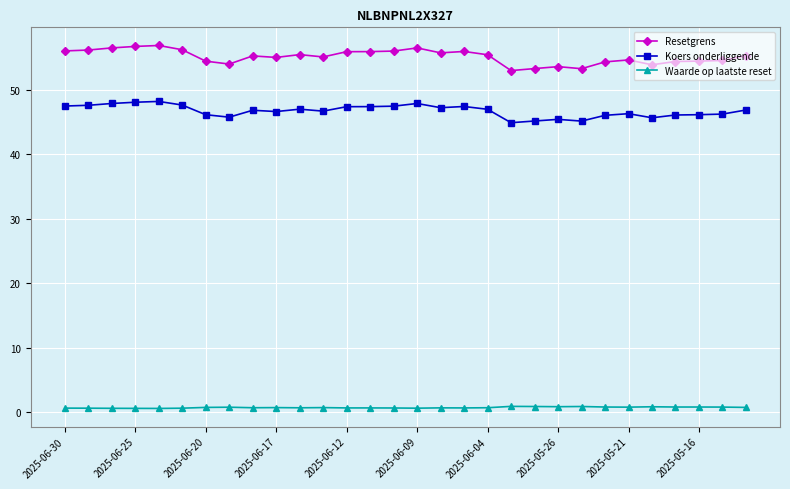

Which series has the largest total across all categories?

Resetgrens